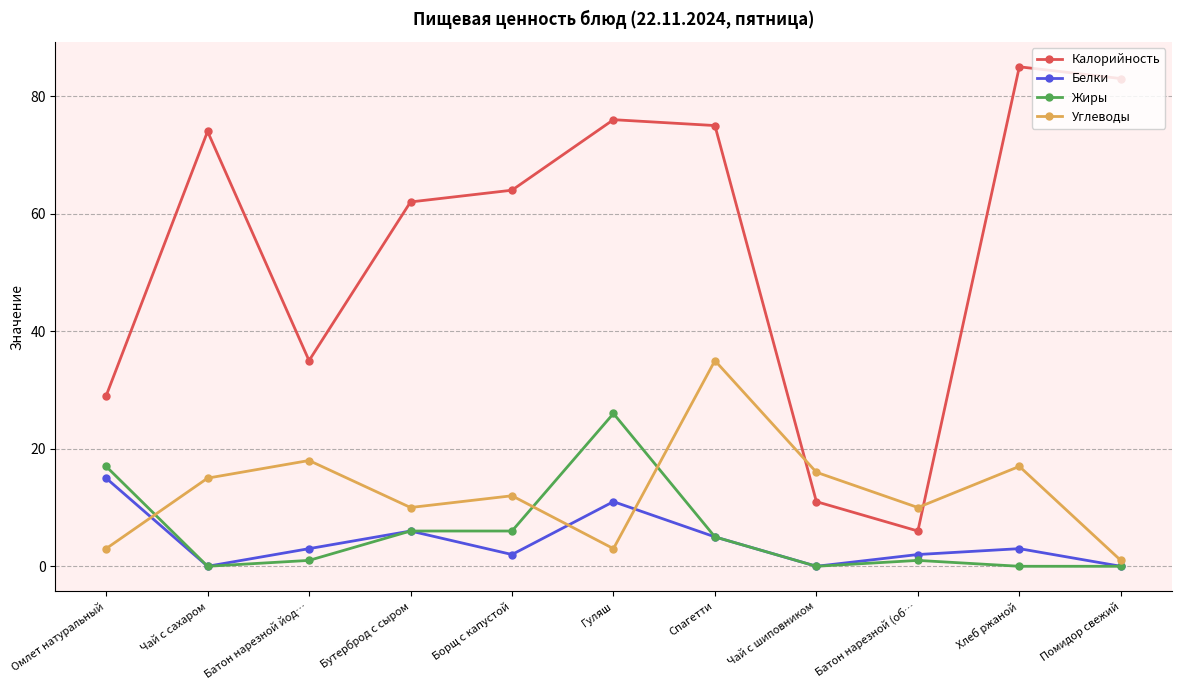

Where is the first local maximum for Углеводы?

Батон нарезной йод…